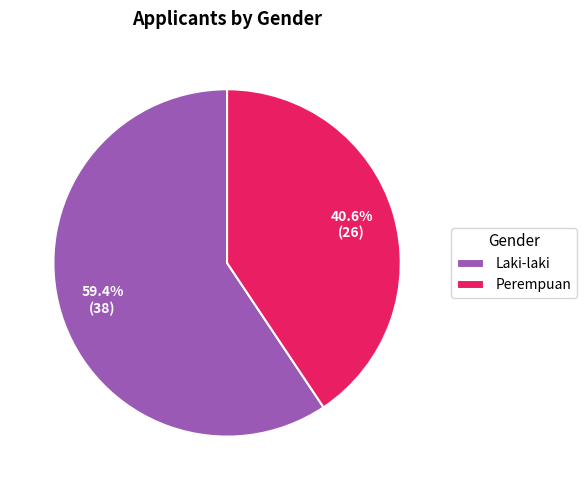

How many slices are in this pie chart?

2